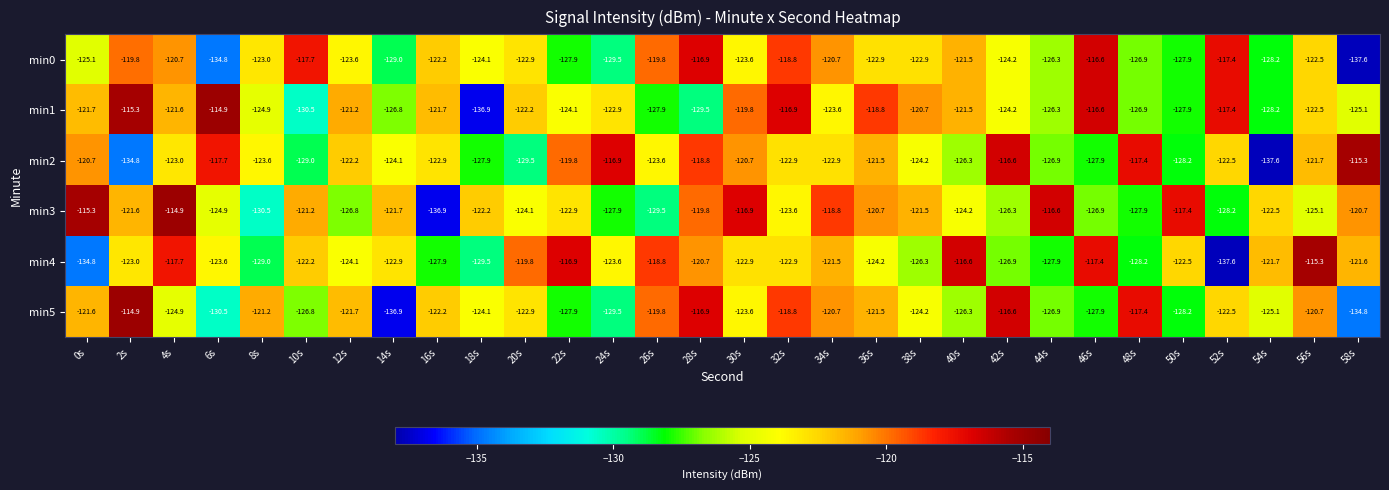

What is the sum of the min5 values at 14s and 54s?

-262.0